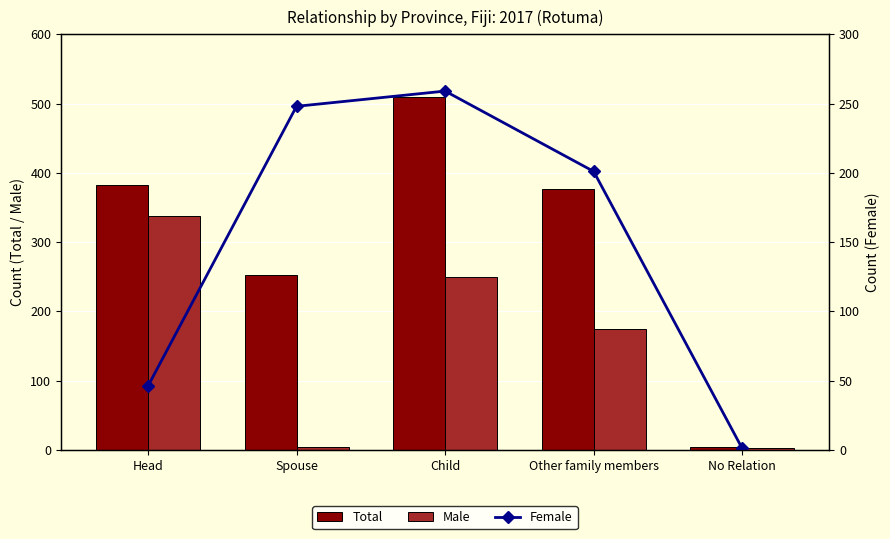

How many series are shown in this chart?

3